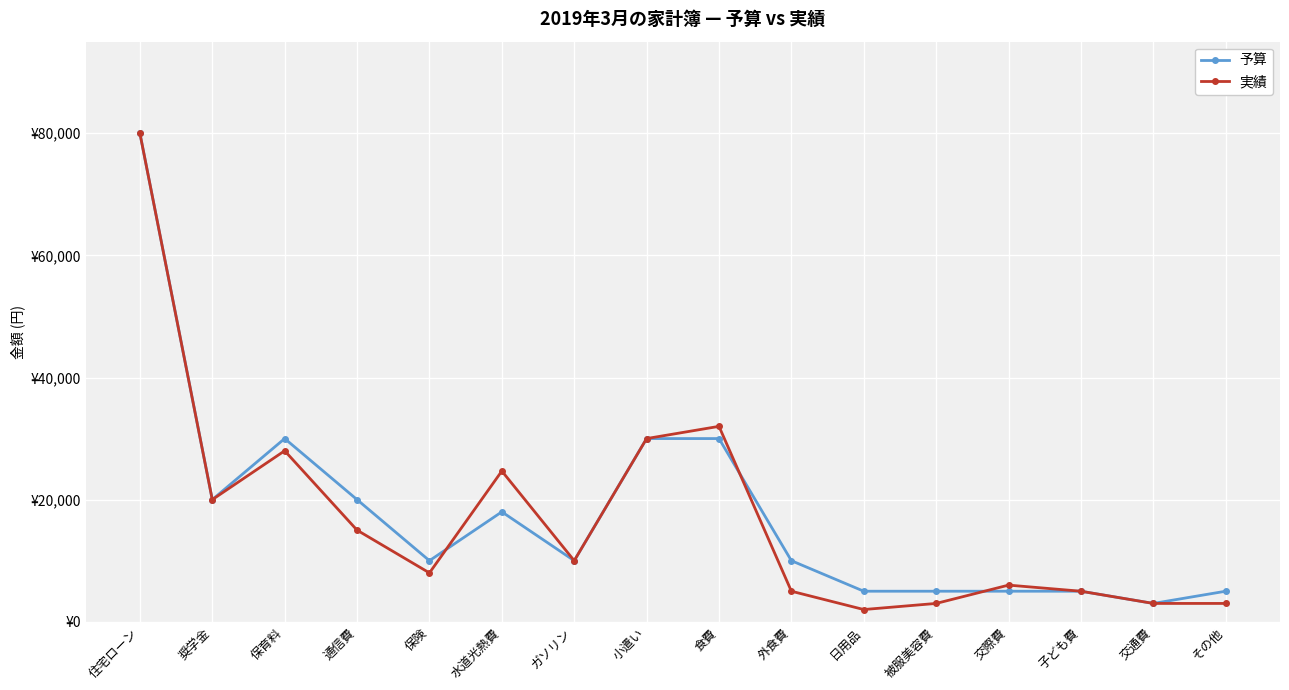

What is the difference between the maximum and minimum values in the 予算 series?

77000